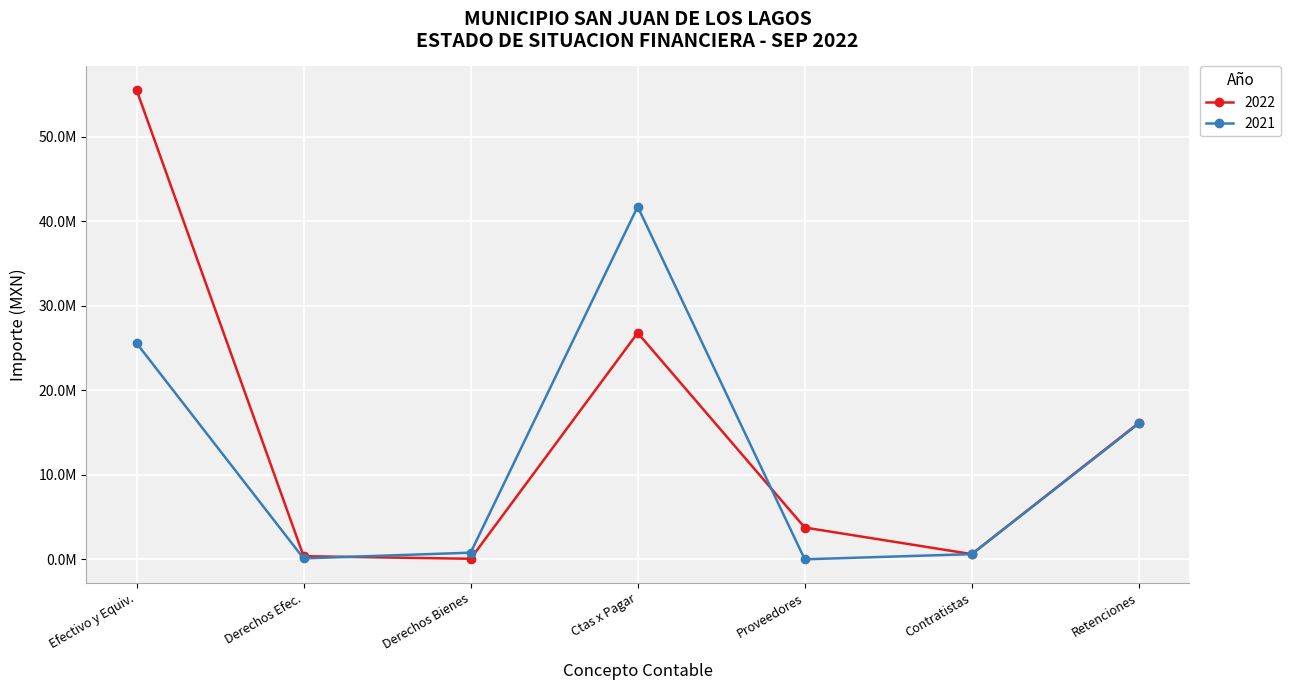

Does the chart have visible grid lines?

Yes